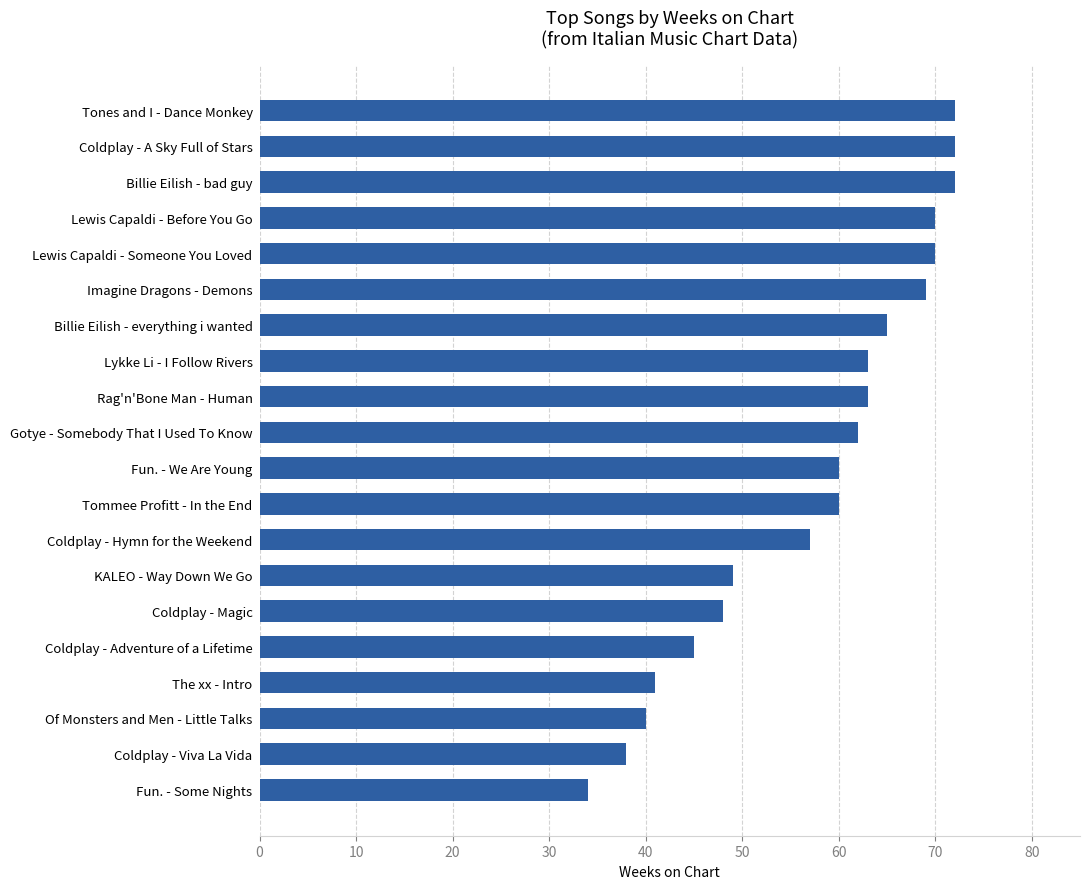

Which label corresponds to the smallest value in the chart?

Fun. - Some Nights